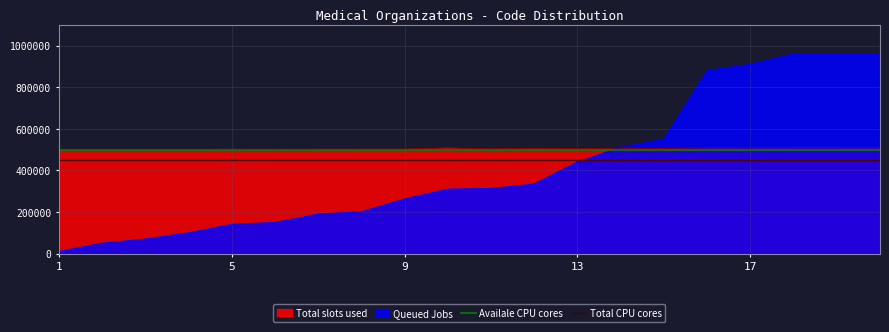

Which series has the largest total across all categories?

Availale CPU cores